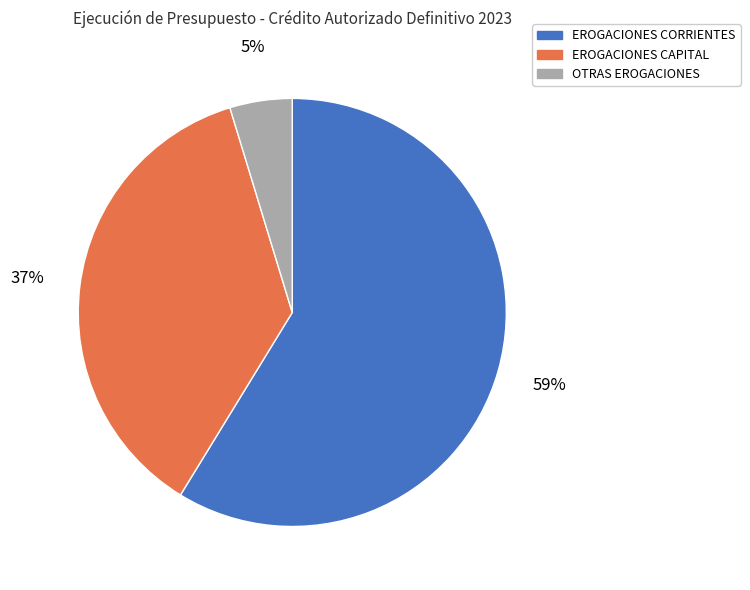

To the nearest percent, what is the combined percentage of OTRAS EROGACIONES and EROGACIONES CORRIENTES?

63%